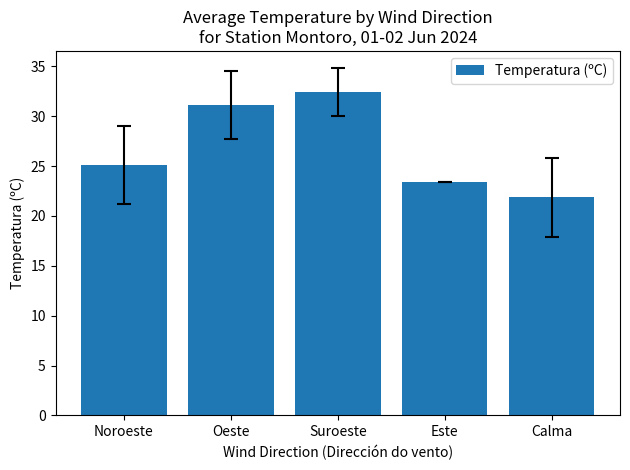

What is the value of the 5th bar from the left?

21.9